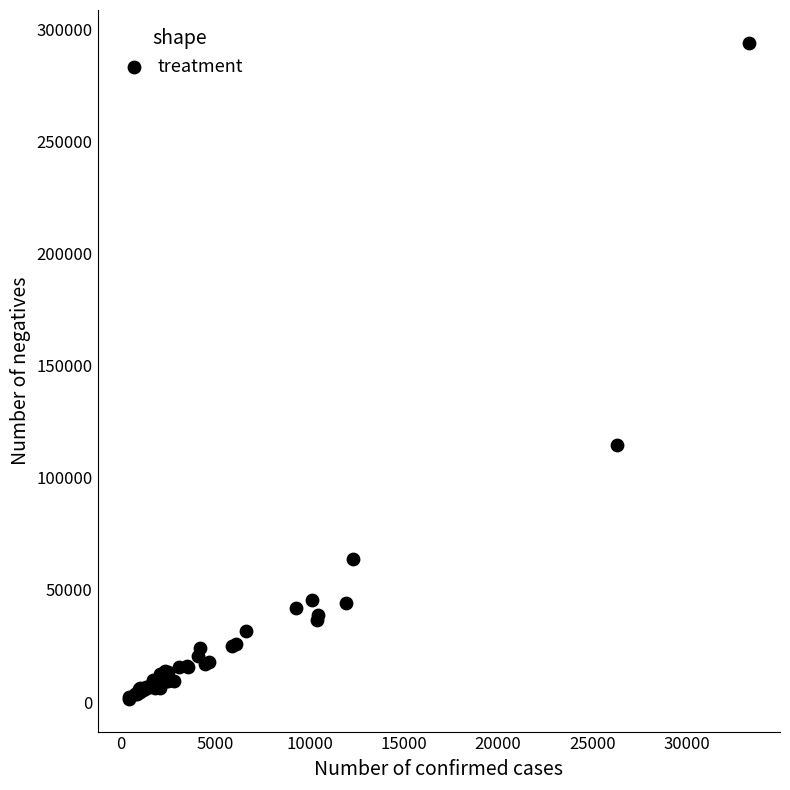

What Y value in the scatter plot is closest to 147745?

114432